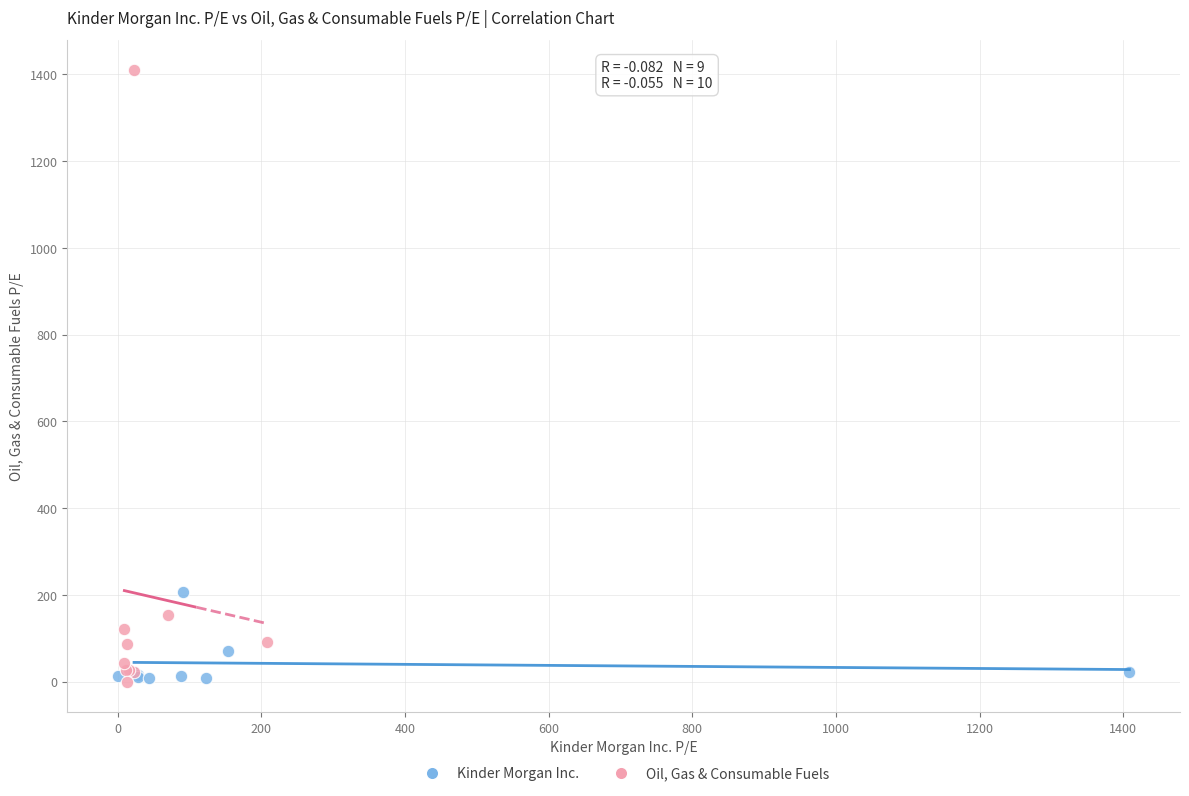

Which series has the widest spread of Y values?

Oil, Gas & Consumable Fuels